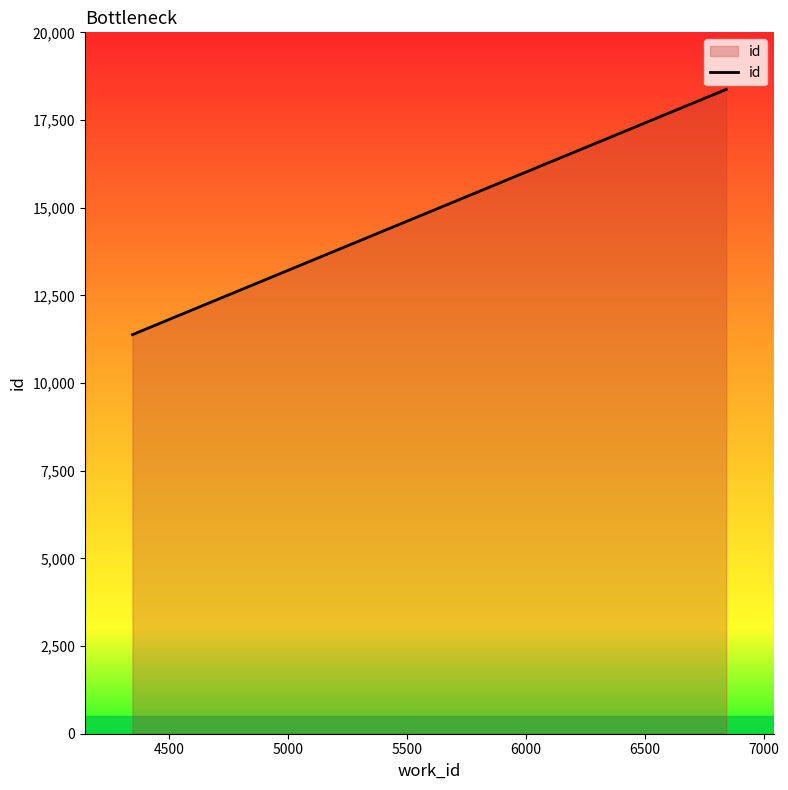

What is the maximum value shown in the chart?

18373